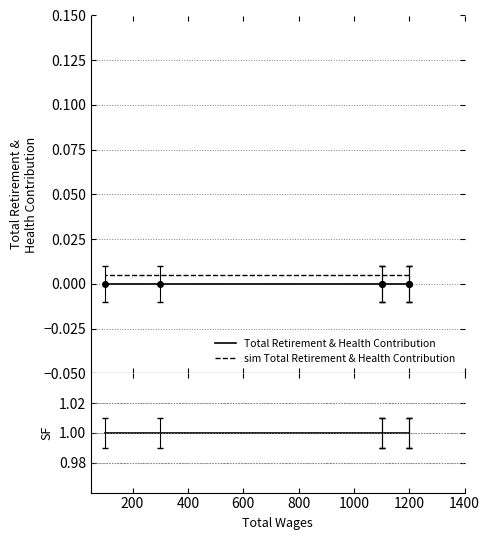

Is the value of sim Total Retirement & Health Contribution at 200 greater than the value of Total Retirement & Health Contribution at 600?

Yes